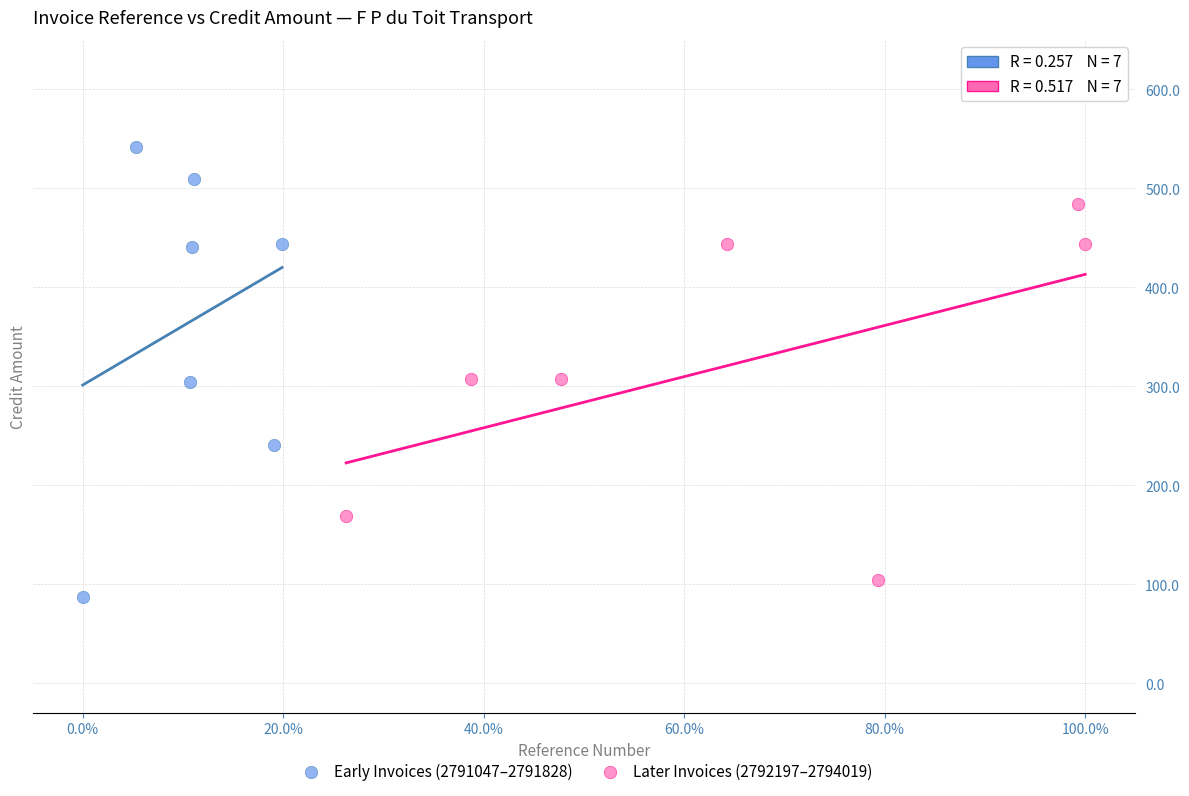

What are all the series names shown in the legend?

Early Invoices (2791047–2791828), Later Invoices (2792197–2794019)